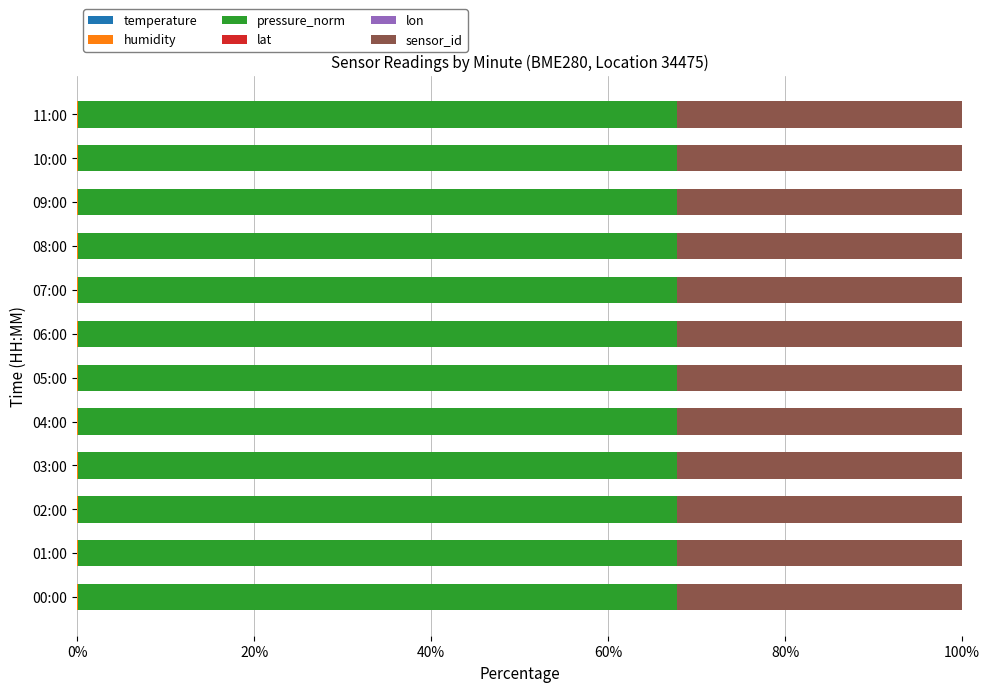

What position from the left is 20%?

2